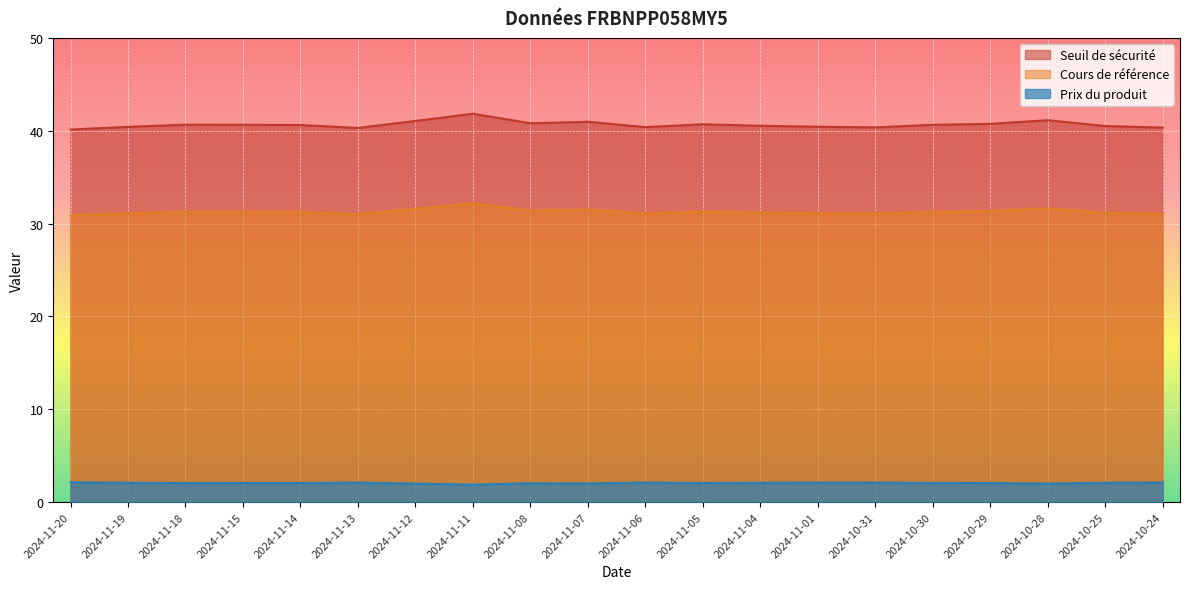

Which series changed the most between 2024-11-19 and 2024-11-05?

Seuil de sécurité